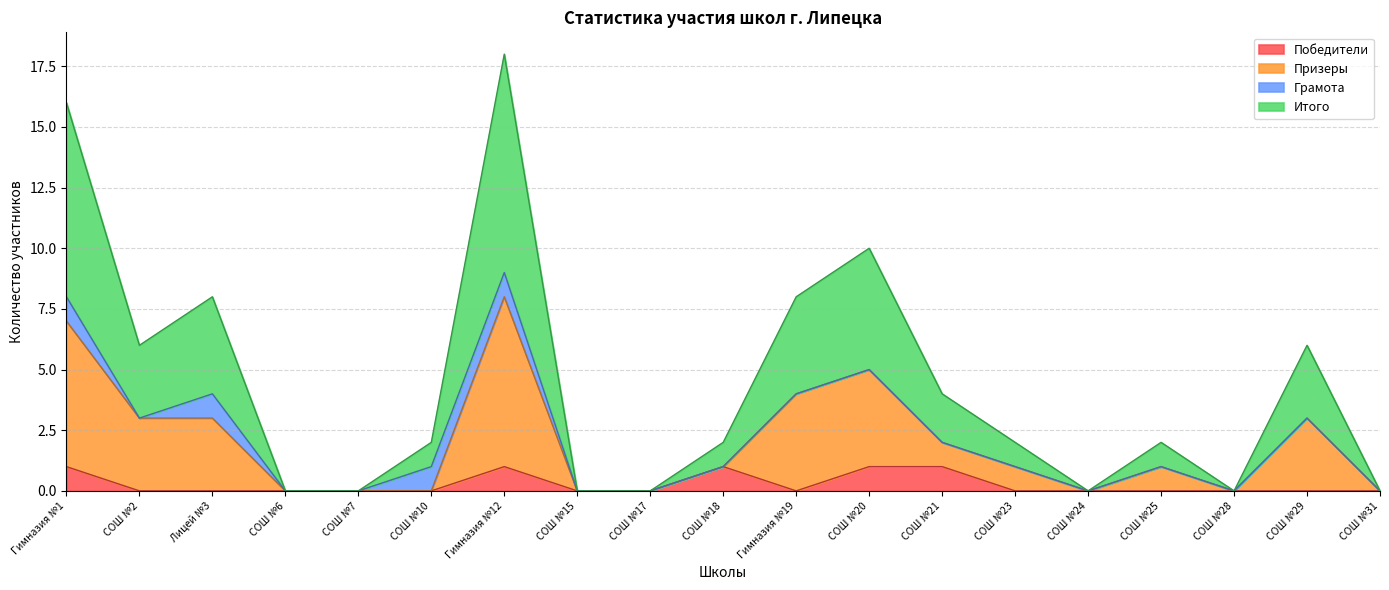

True or false: Призеры has more than 1 points higher than both neighbors.

True